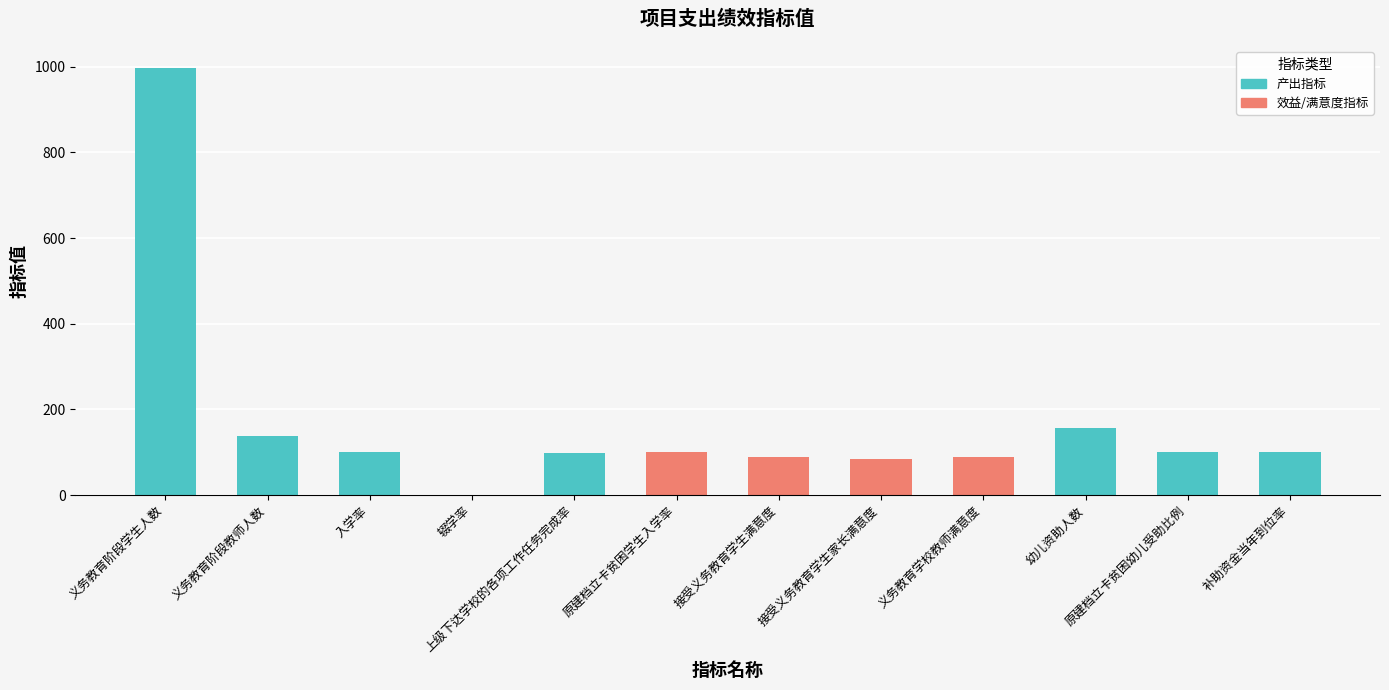

Where is the data nearest to the value 499?

幼儿资助人数